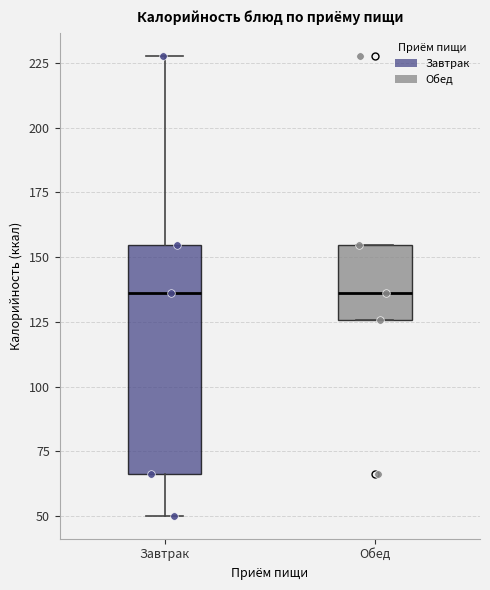

Which box is the tallest, from its lower edge to its upper edge?

Завтрак